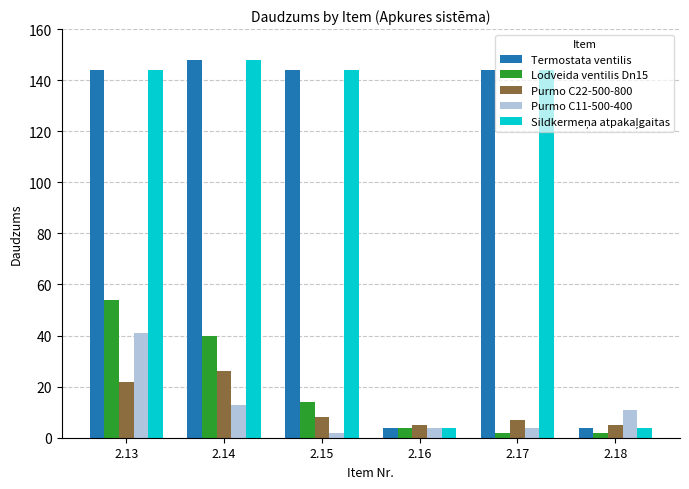

Where does the Purmo C11-500-400 series first go above 11?

2.13